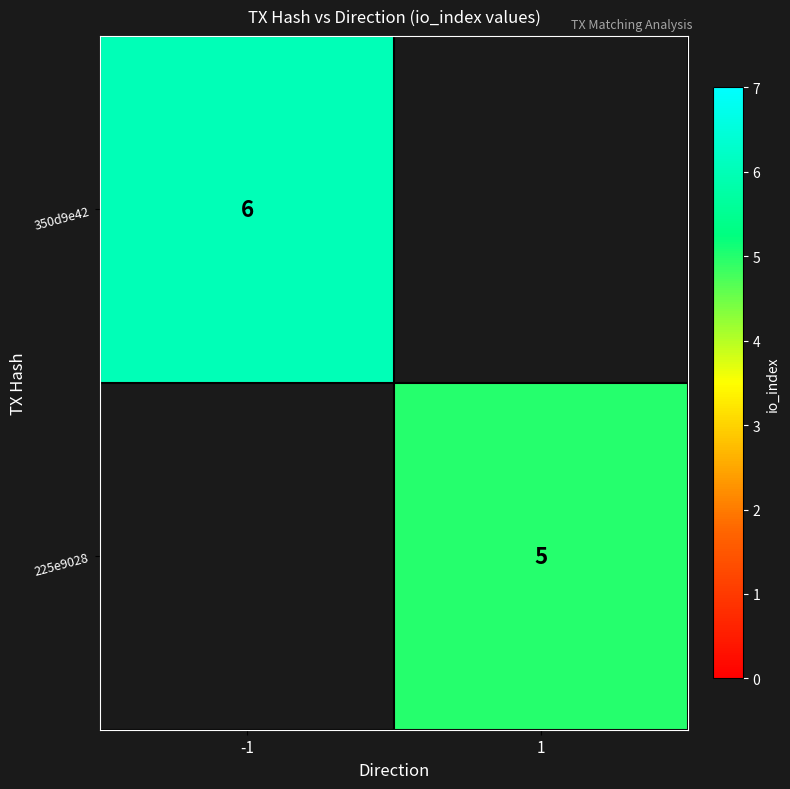

Count the number of data series in this chart.

2